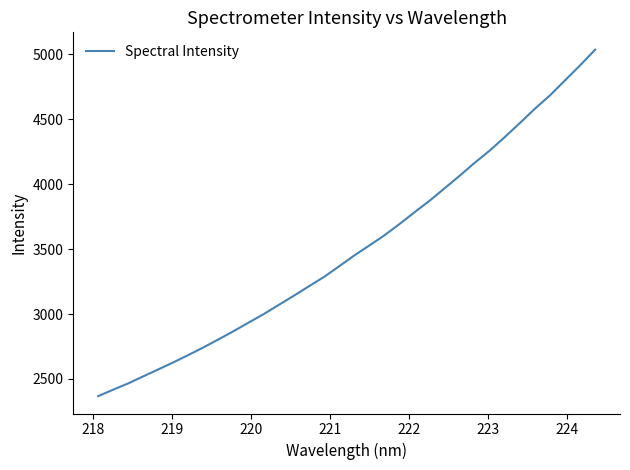

What is the greatest value displayed?

5034.1